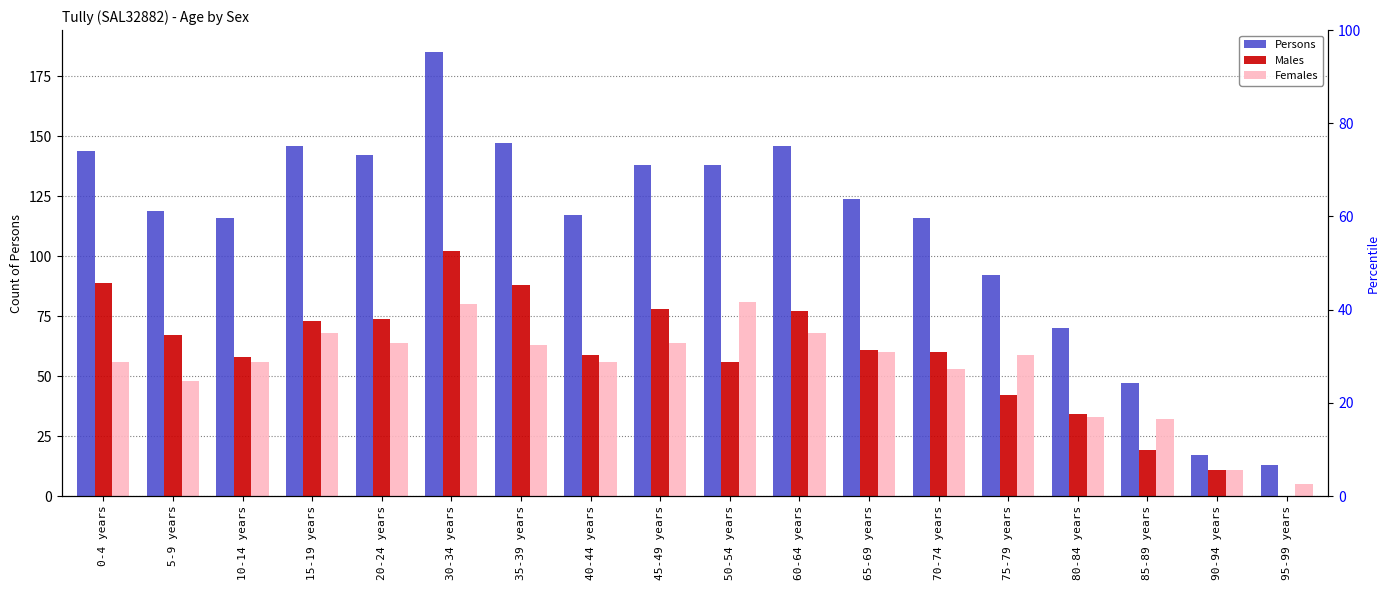

Which series has the largest total across all categories?

Persons